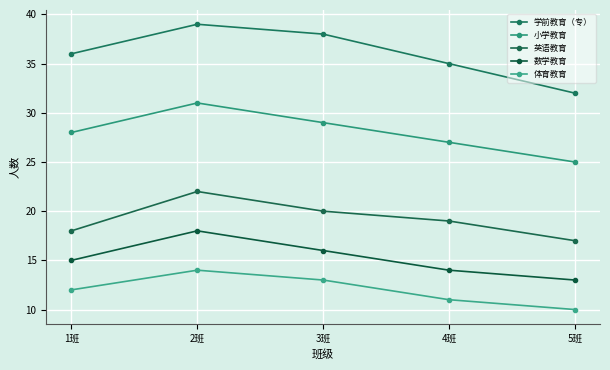

What is the difference between the highest and lowest values at 3班?

25